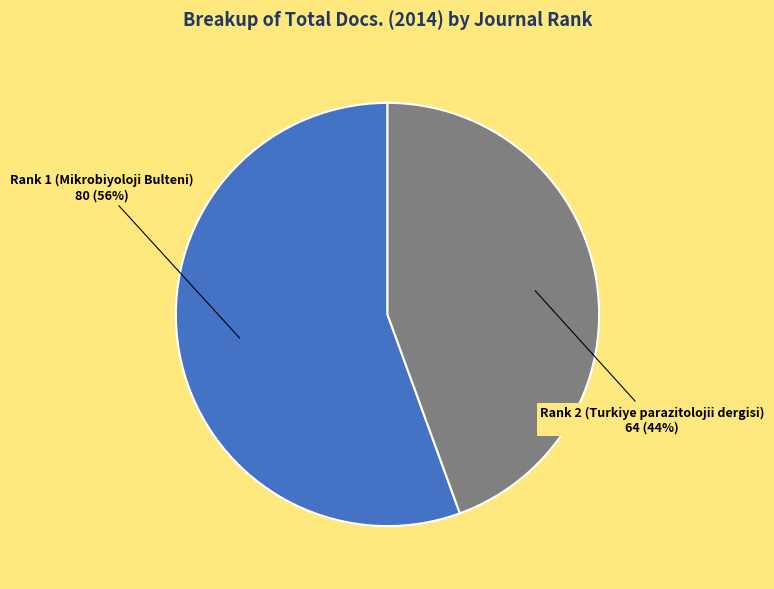

Combined, do Rank 1 (Mikrobiyoloji Bulteni) and Rank 2 (Turkiye parazitolojii dergisi) account for over 50%?

Yes